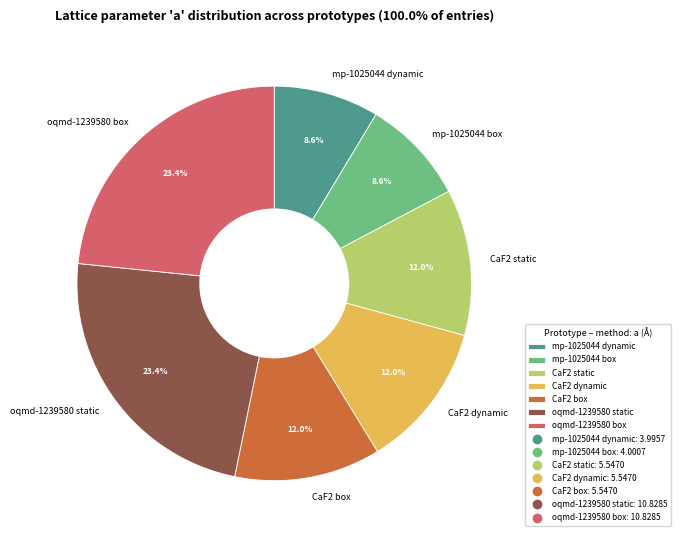

What percentage is NOT represented by oqmd-1239580 static?

76.6%